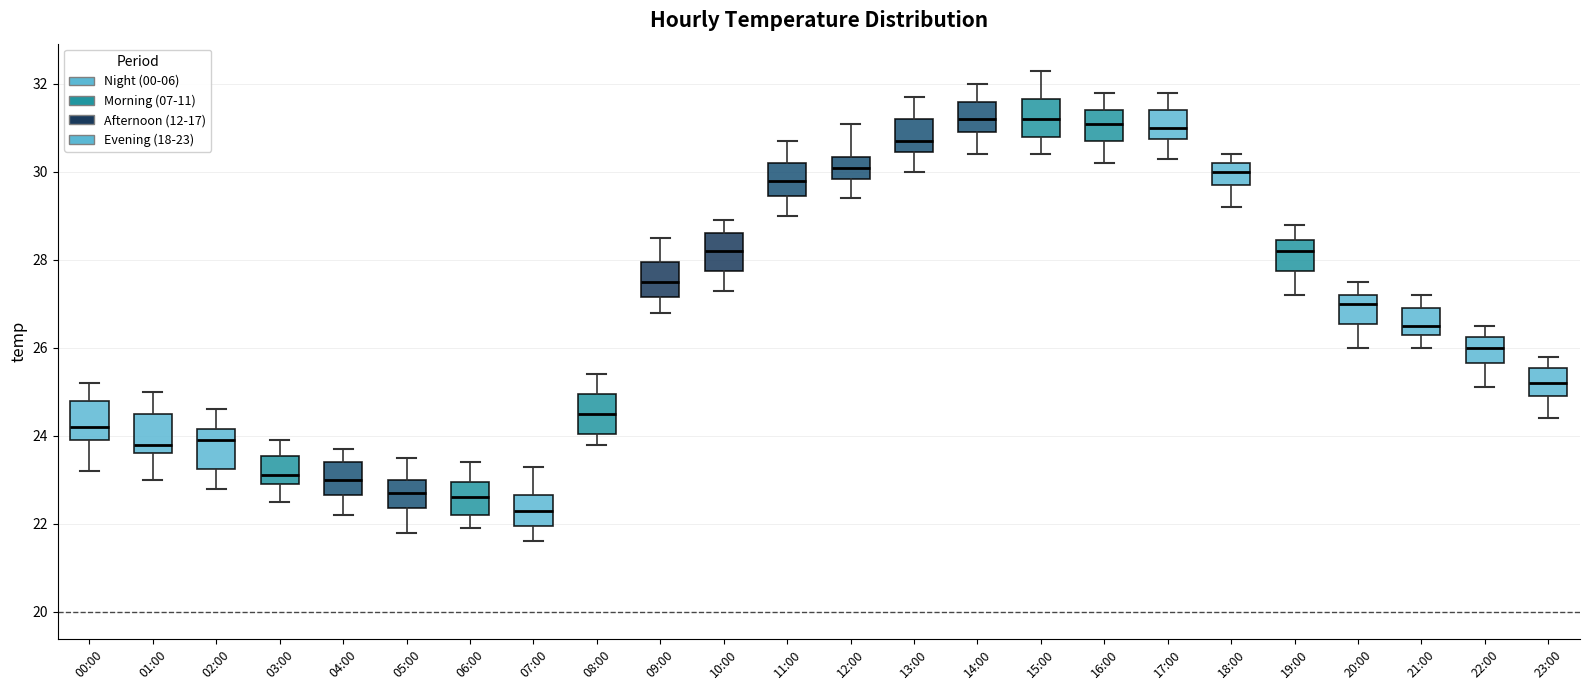

Which box has the lowest median line?

07:00